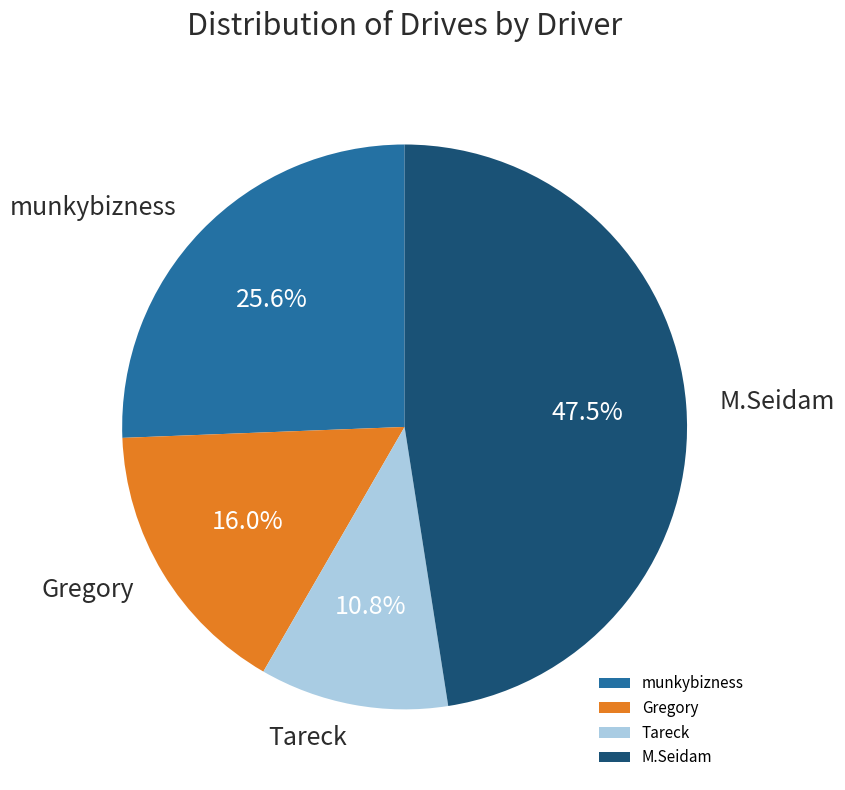

To the nearest percent, what is the average slice percentage?

25%